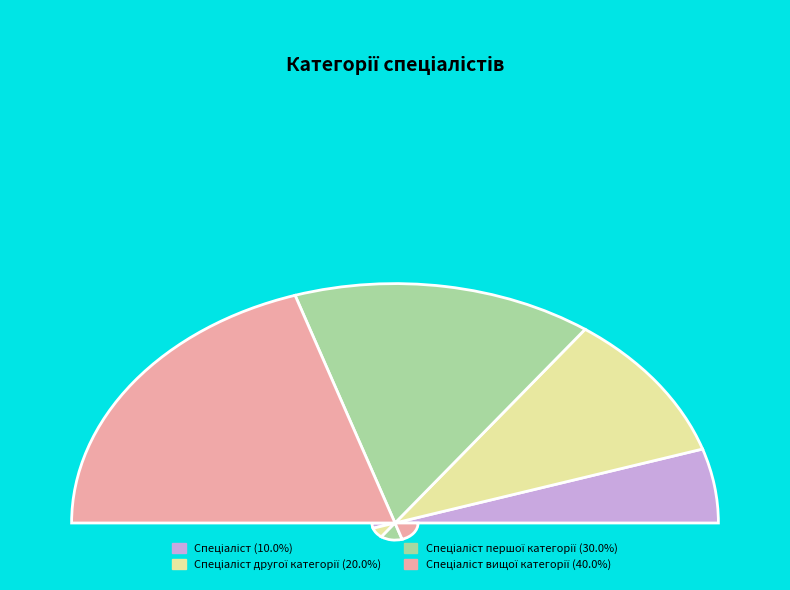

Is it true that Спеціаліст вищої категорії is 40% of the pie?

True